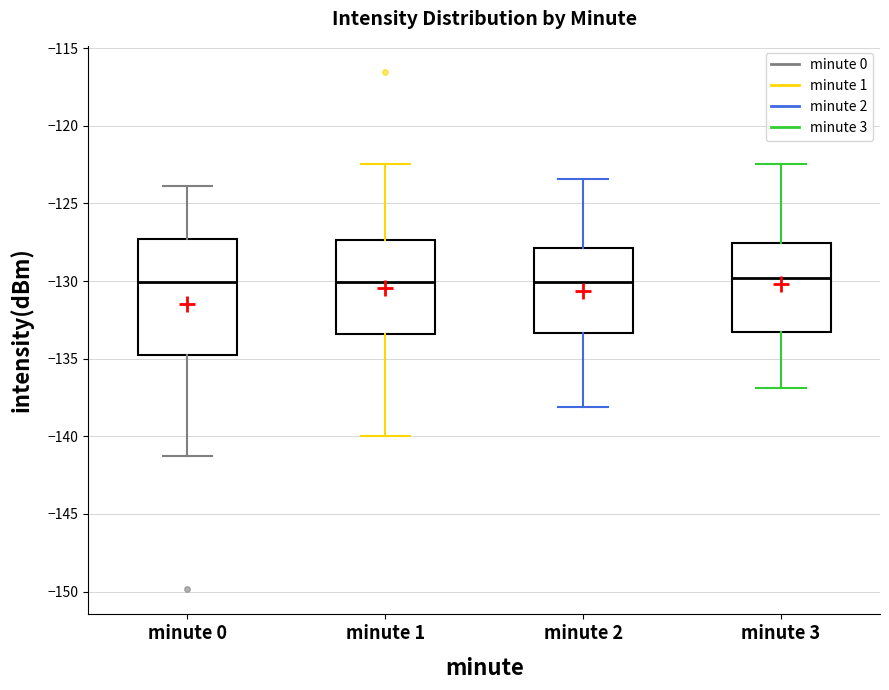

Where does the lower whisker of the box for minute 0 end on the y-axis? The values are not printed on the chart, so give them approximately, as read against the axis.

-141.5